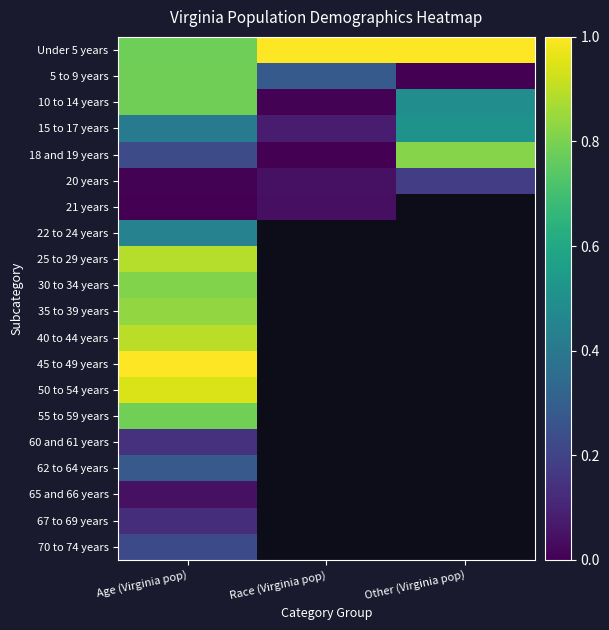

Read the 18 and 19 years value at Other (Virginia pop).

0.8